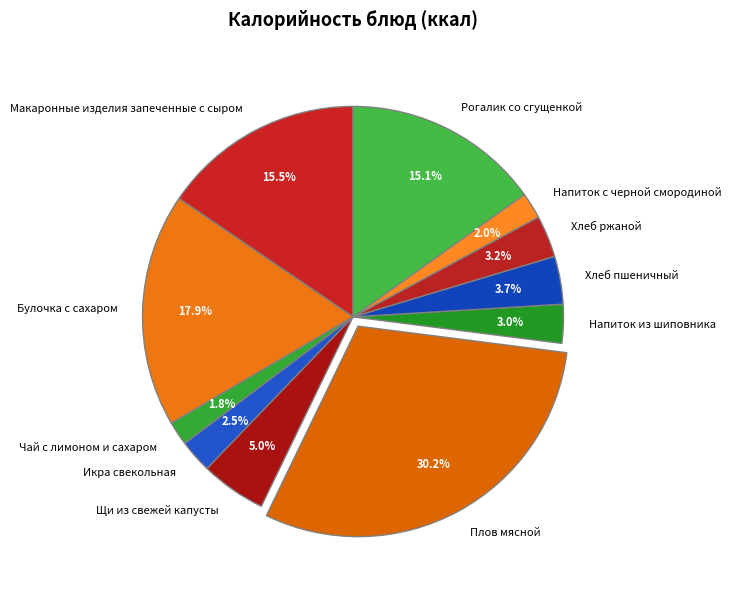

Is there any slice that represents more than half of the pie?

No